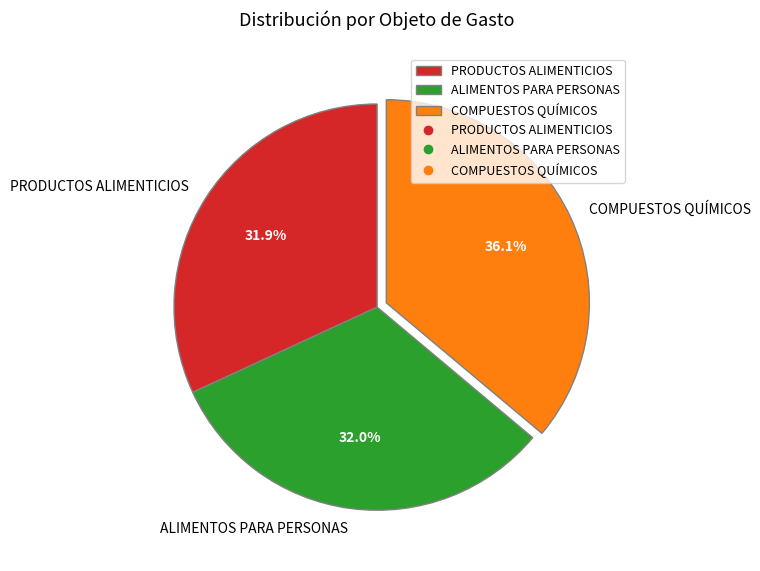

True or false: PRODUCTOS ALIMENTICIOS accounts for 32% of the total.

True